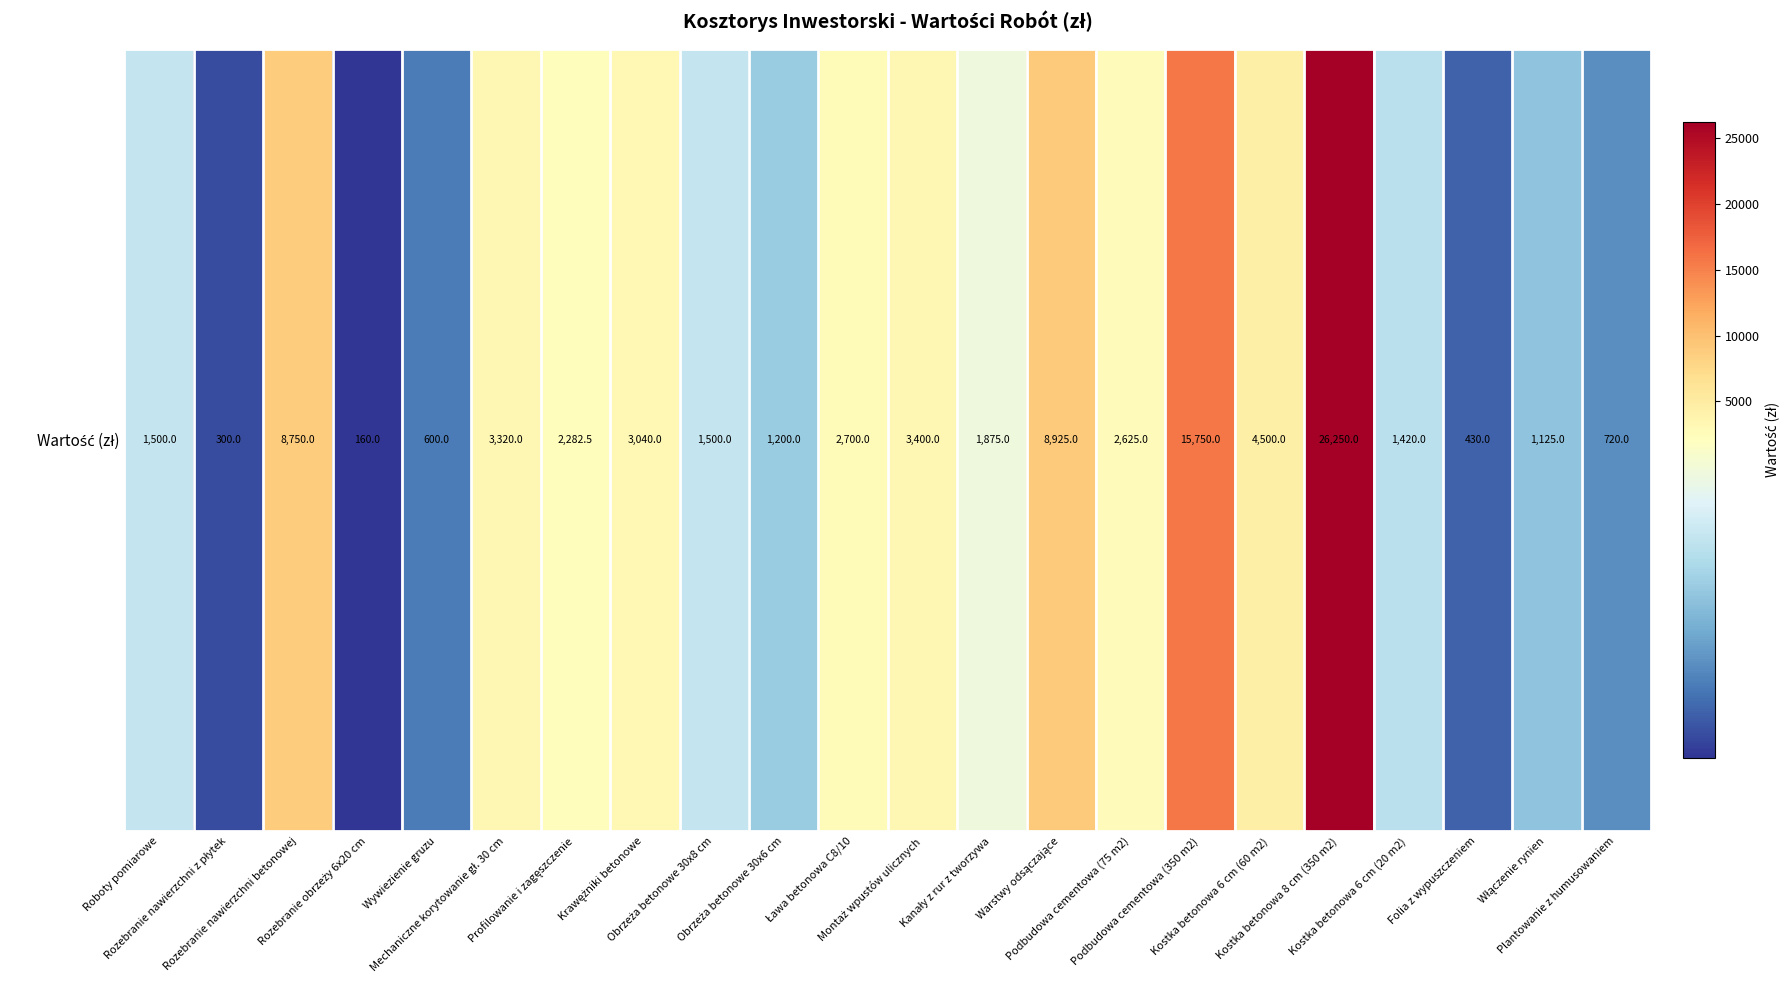

Approximately how many times larger is the value at Folia z wypuszczeniem compared to Podbudowa cementowa (75 m2)?

0.2